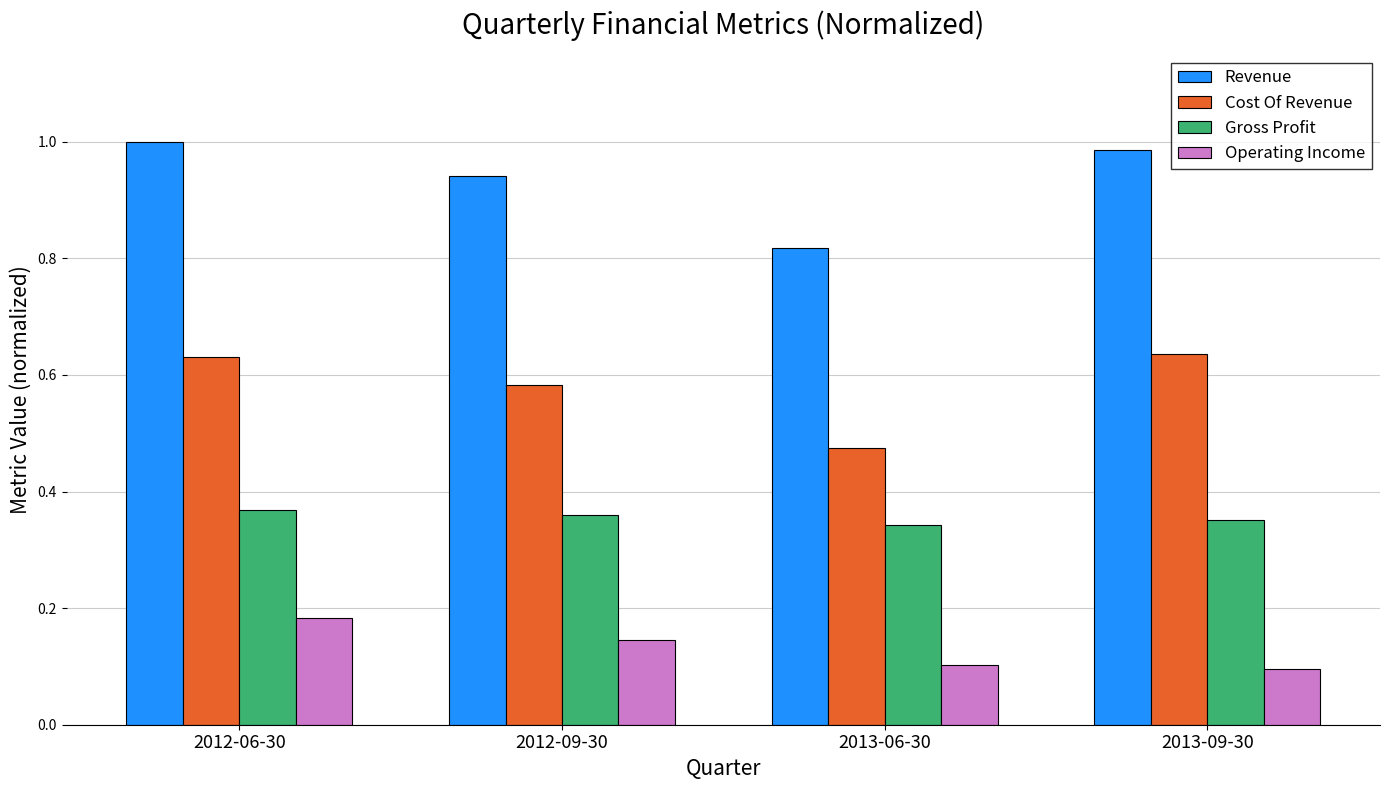

Which series has the largest range (max minus min)?

Revenue